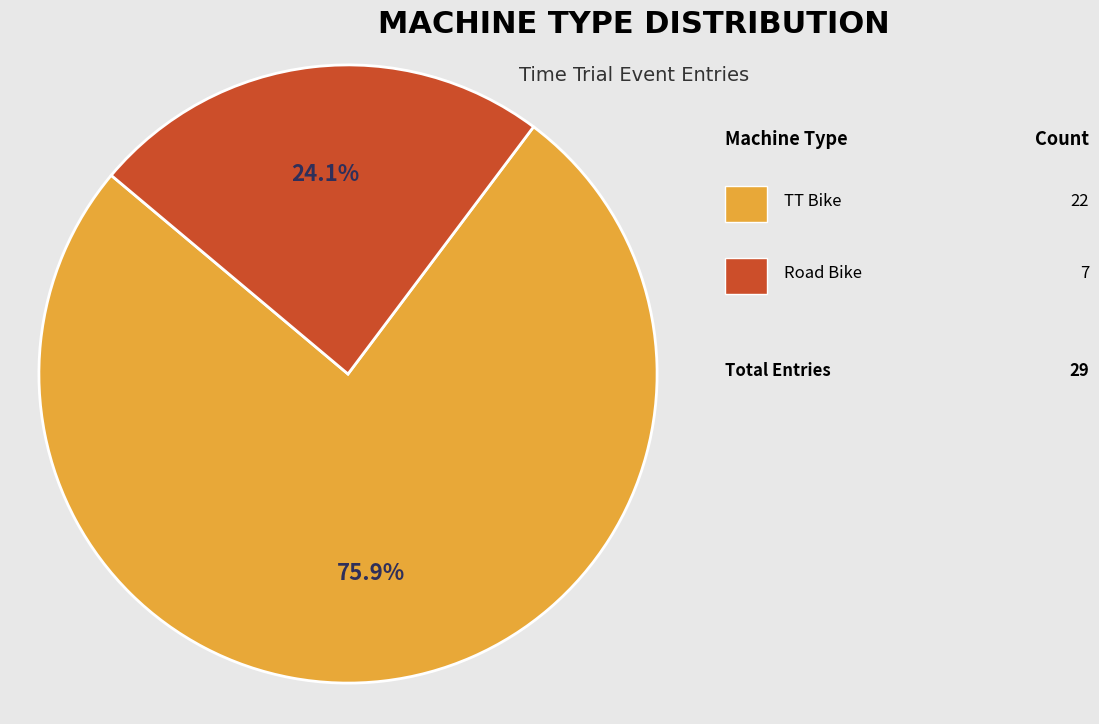

Does any single category account for the majority?

Yes